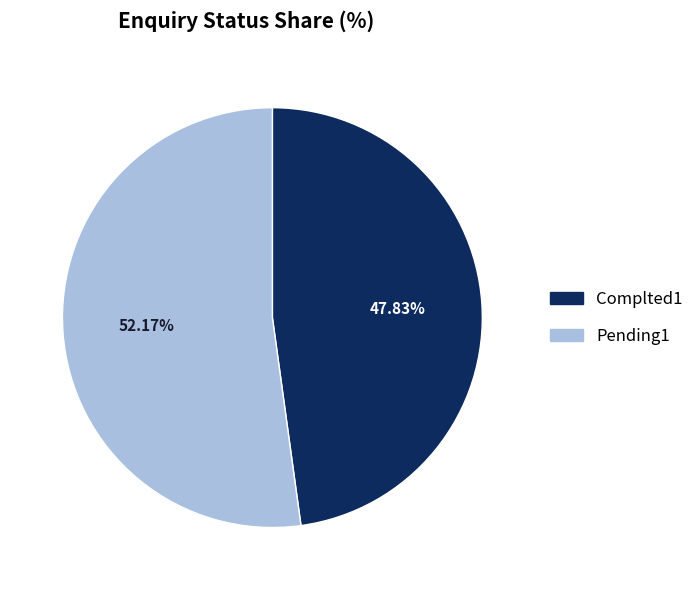

True or false: Complted1 accounts for 48% of the total.

True